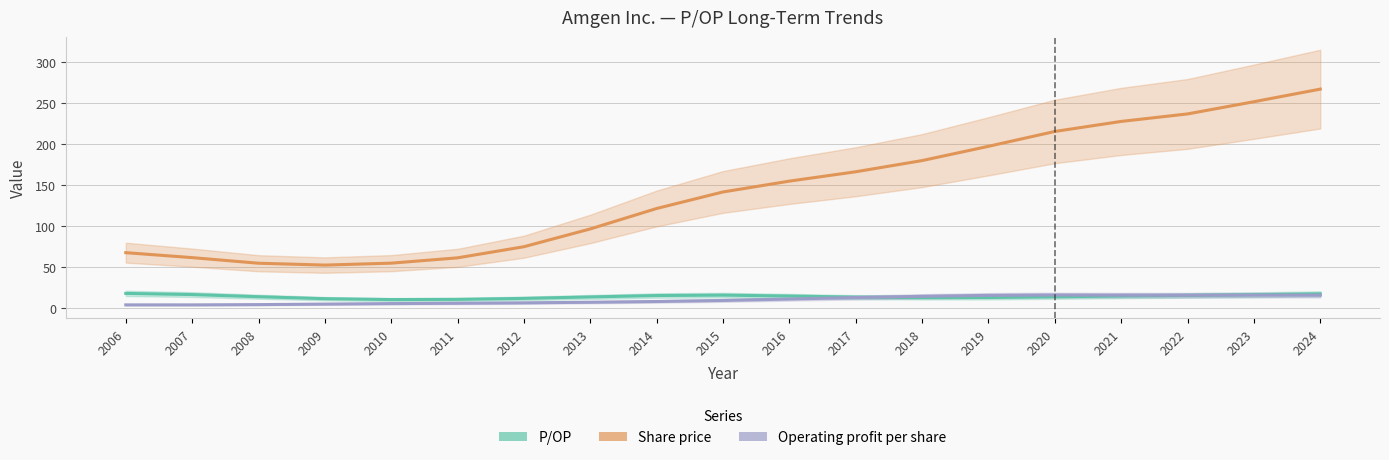

What is the difference between the second highest and minimum values in the P/OP series?

7.0